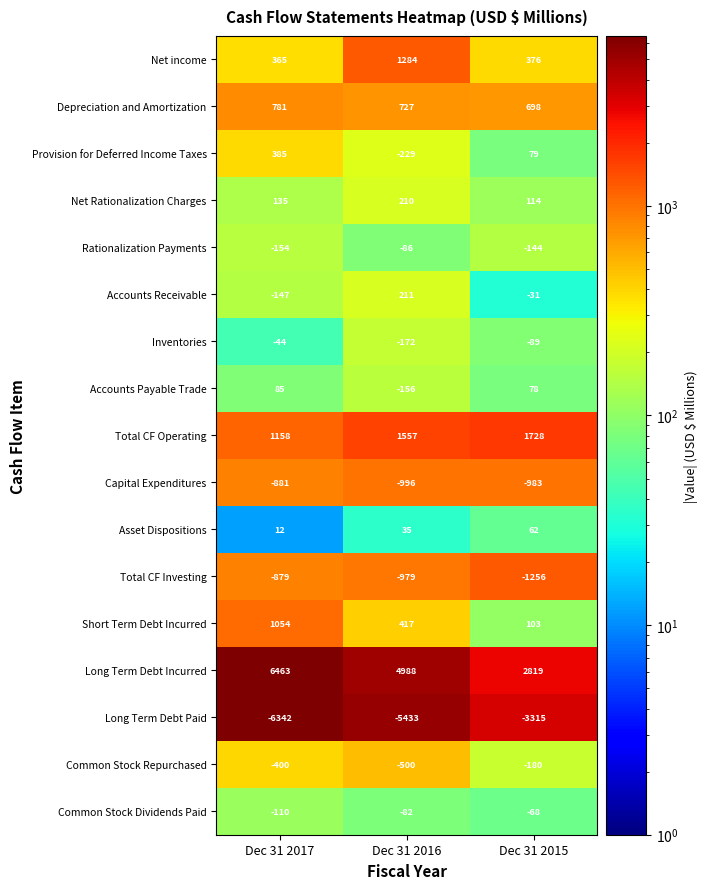

The Inventories series shows -89 at Dec 31 2015. True or false?

True